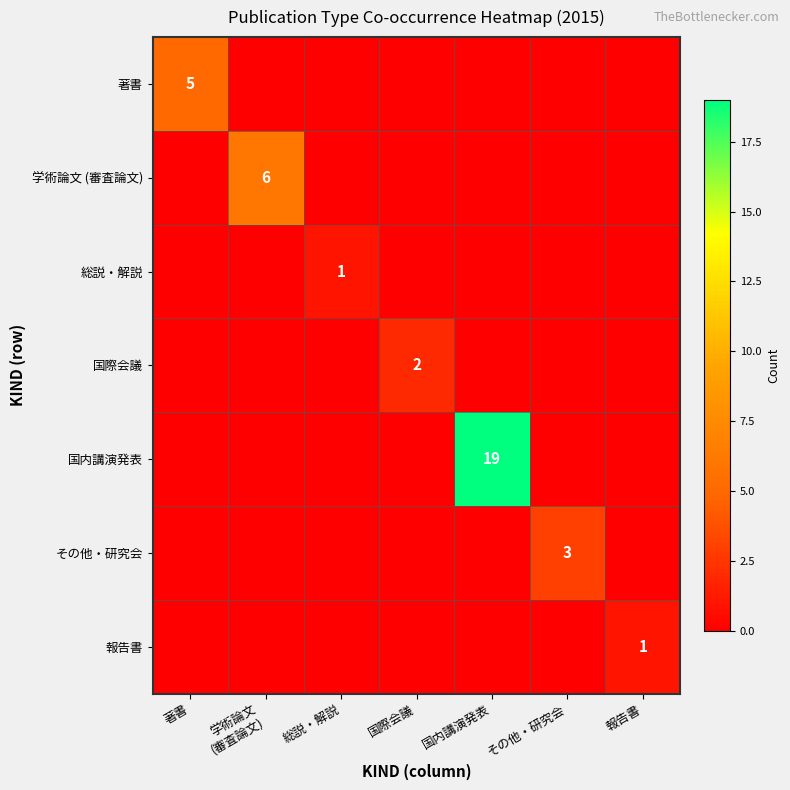

Which series has the largest range (max minus min)?

国内講演発表